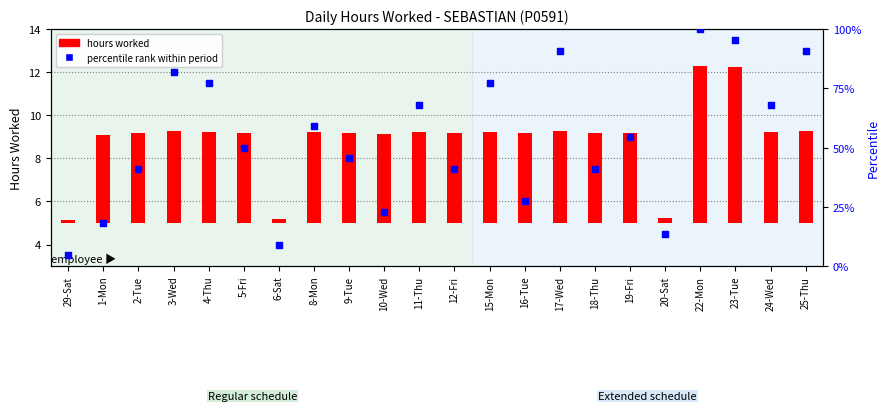

Which series has the widest spread of Y values?

percentile rank within period